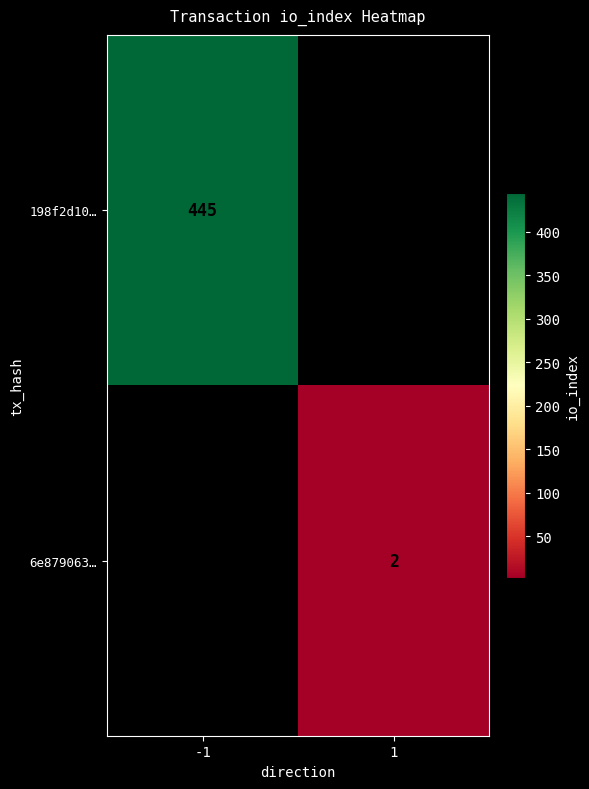

At how many categories does at least one series exceed 305?

1